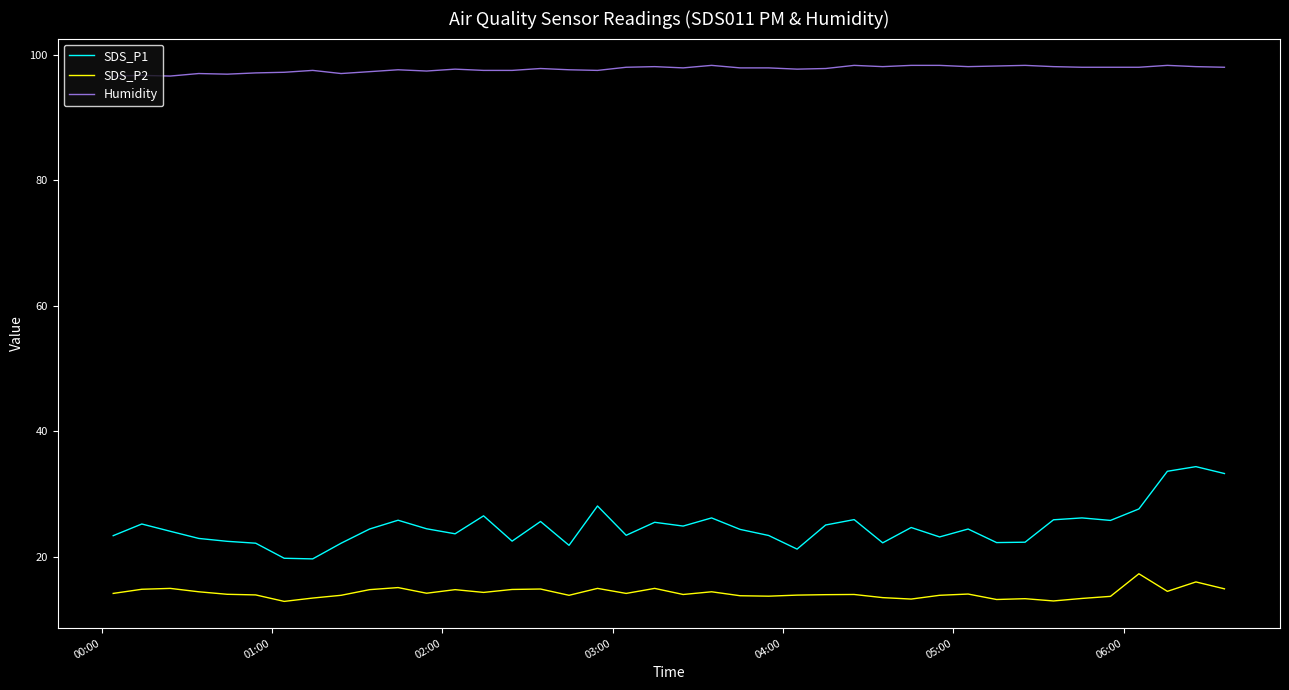

True or false: SDS_P1 and SDS_P2 intersect in this chart.

False